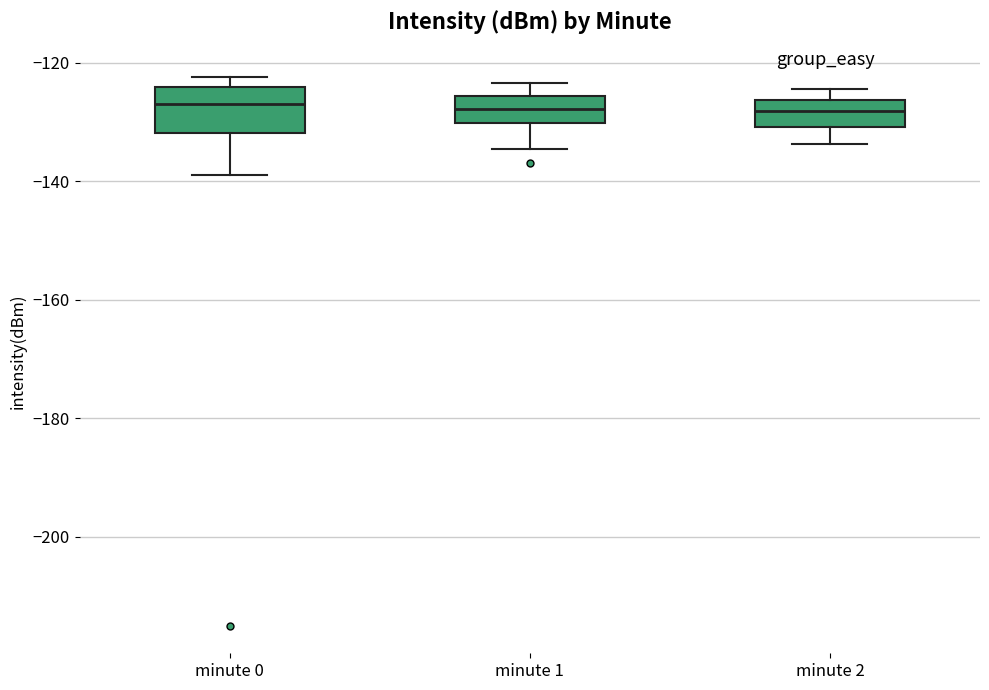

Reading left to right, transcribe this box plot: for each box, give where its median line is, the range the box spans, and where its two whiskers end, as read against the y-axis. The values are not printed on the chart, so give them approximately, as read against the axis.

minute 0: median -126, box -132 to -124, whiskers -138 to -122
minute 1: median -128, box -130 to -126, whiskers -134 to -124
minute 2: median -128, box -130 to -126, whiskers -134 to -124